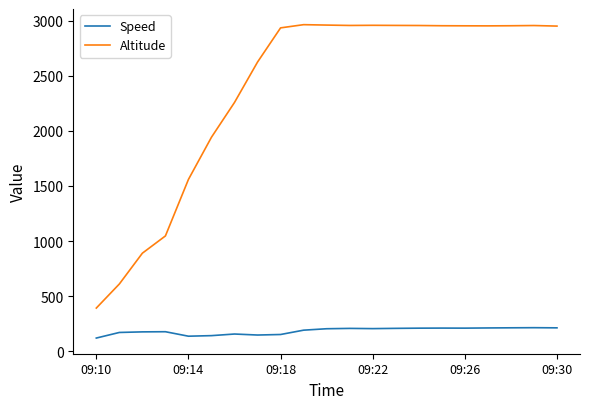

List the series in order of their peak value, highest first.

Altitude, Speed